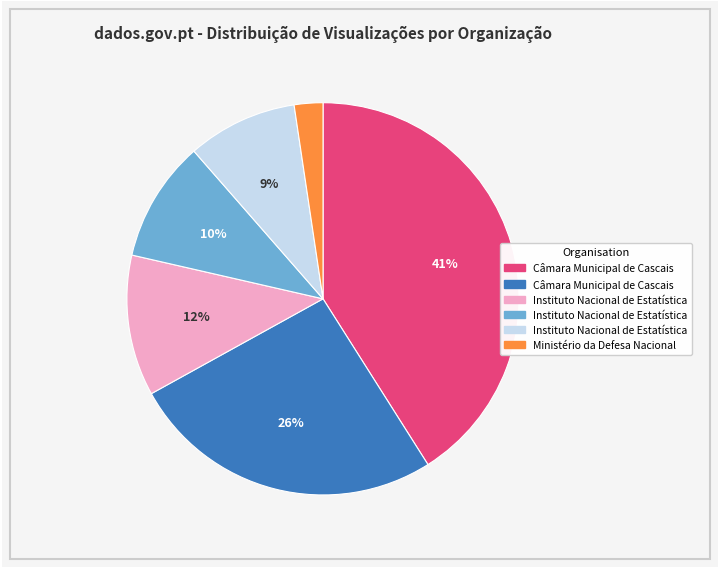

Does any single category account for the majority?

No